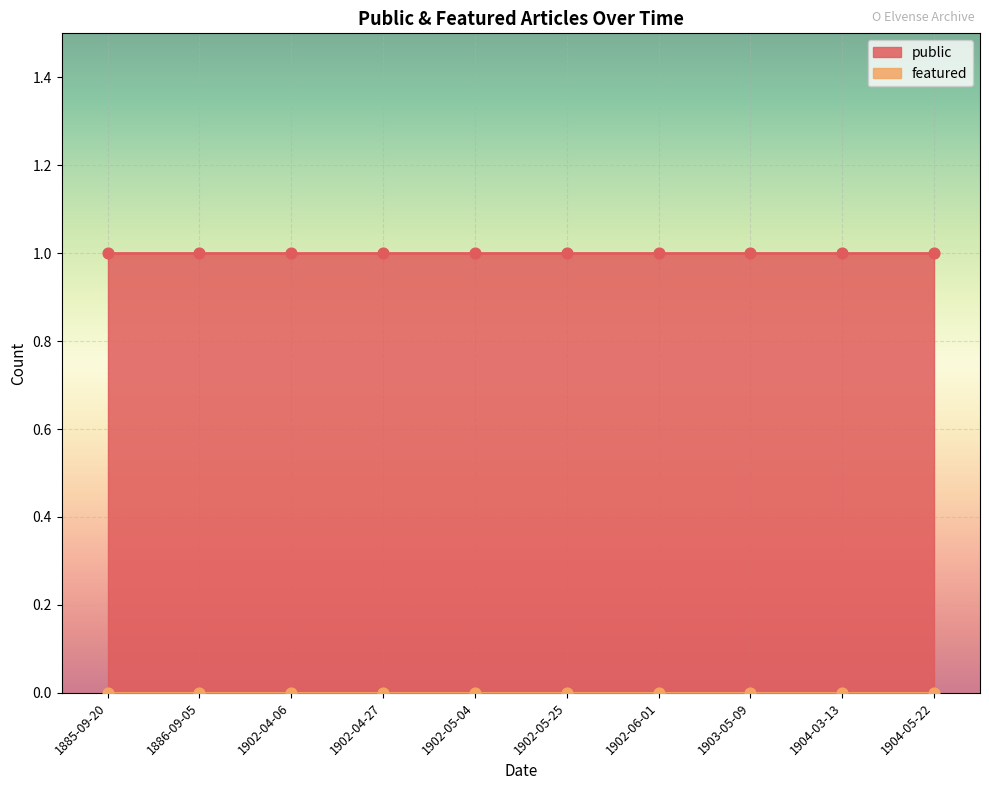

What are all the series names shown in the legend?

public, featured